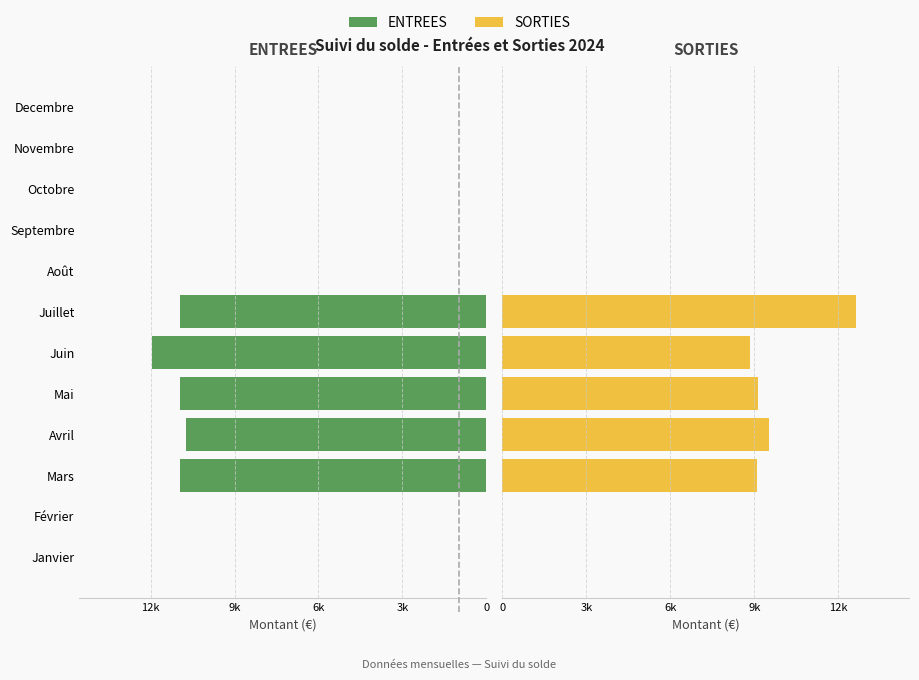

What is the sum of all ENTREES values?

55587.8